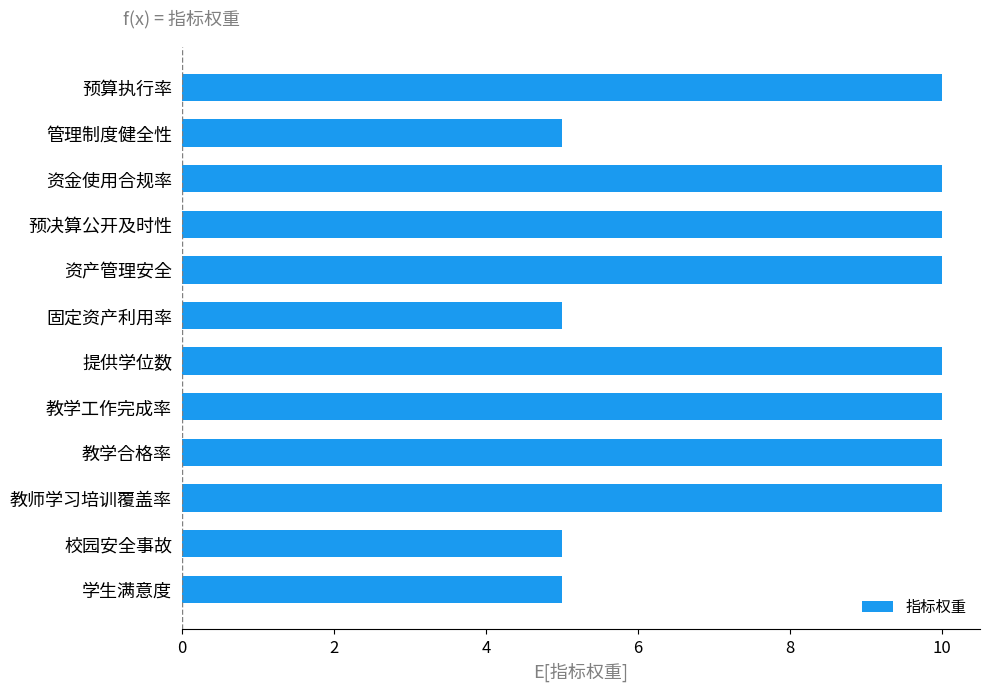

Reading top to bottom, what are all the values shown in this chart?

预算执行率=10	管理制度健全性=5	资金使用合规率=10	预决算公开及时性=10	资产管理安全=10	固定资产利用率=5	提供学位数=10	教学工作完成率=10	教学合格率=10	教师学习培训覆盖率=10	校园安全事故=5	学生满意度=5